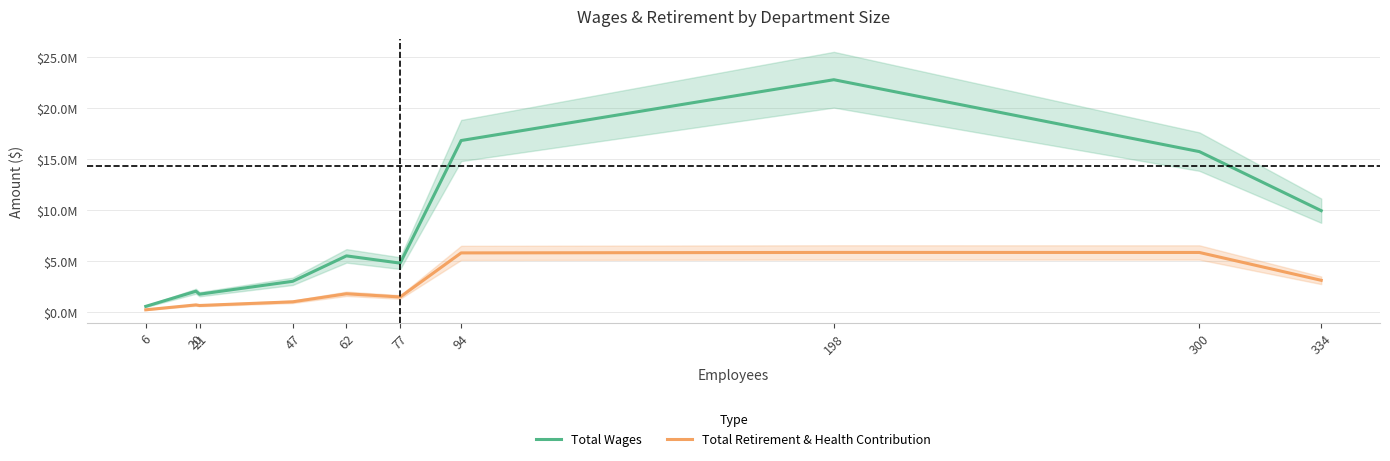

How many values in the Total Retirement & Health Contribution series are below 1786807?

5